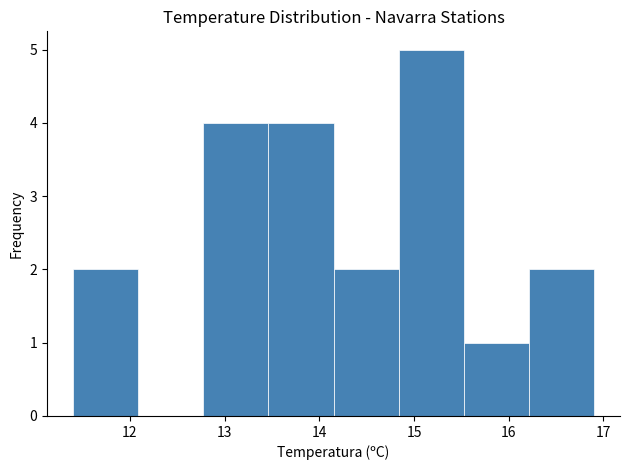

How tall is the bar that spans 12.8 to 13.5 on the x-axis? Neither the bar edges nor the heights are printed on the chart, so give them approximately, as read against the axes.

4